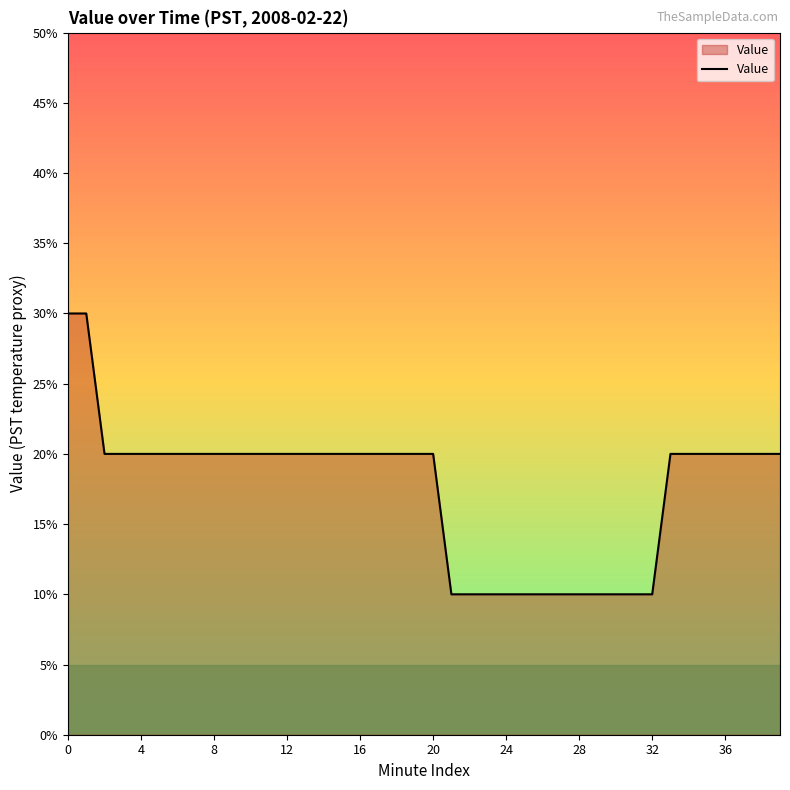

What is the value of the 9th point from the left?

0.2